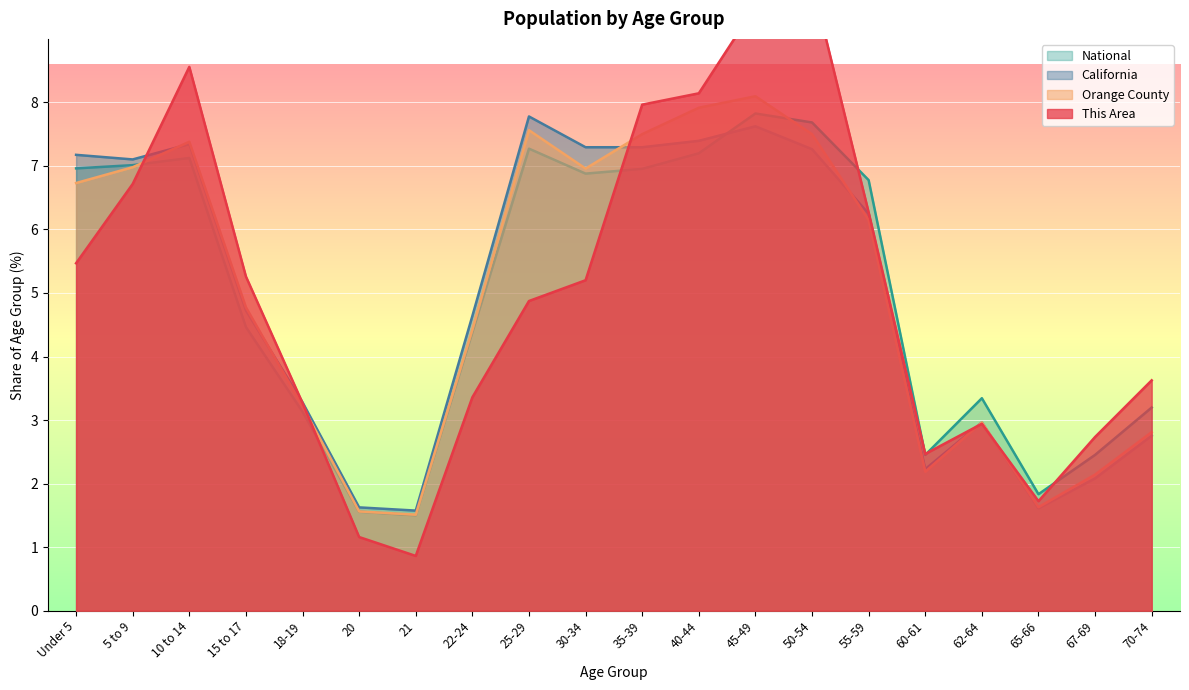

What position from the right is 25-29?

12